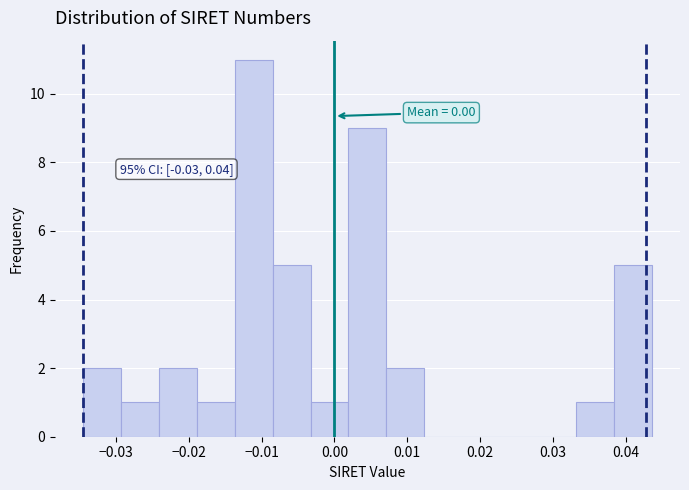

Which range on the x-axis has the tallest bar?

-0.014 to -0.008